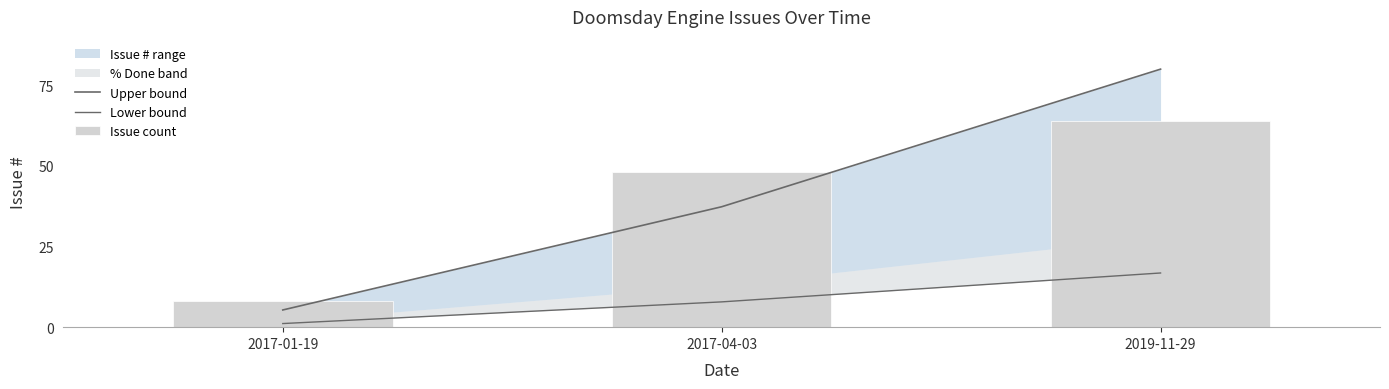

Reading right to left, what are all the values shown in this chart?

Upper bound: 80.0	37.3	5.3
Lower bound: 16.8	7.8	1.1
Issue count: 64.0	48.0	8.0